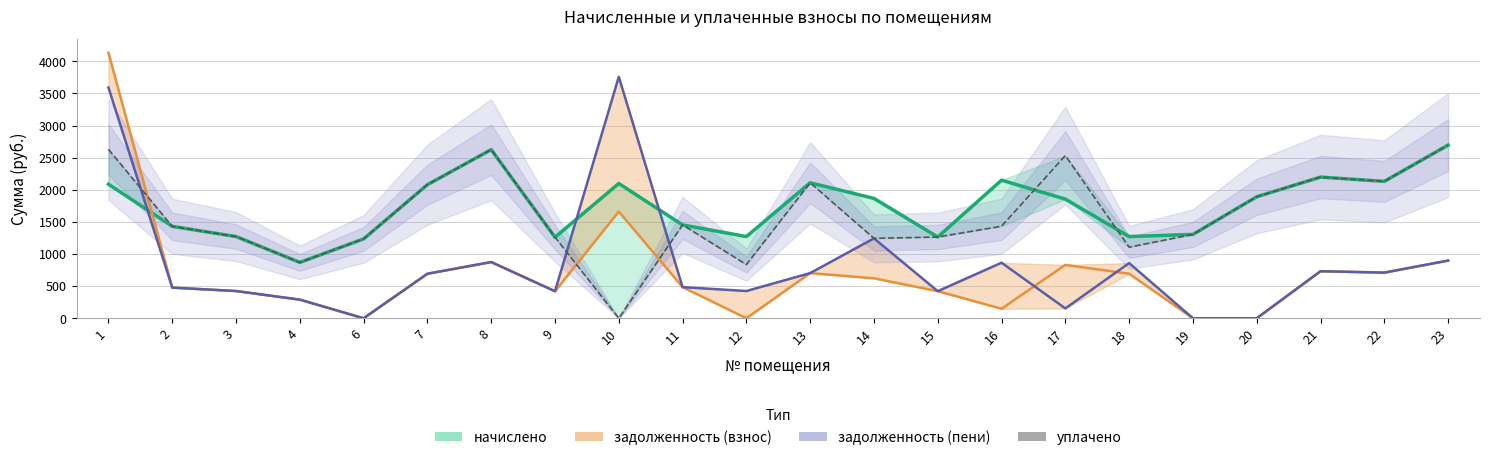

What is the total value across all series at 16?

4595.2